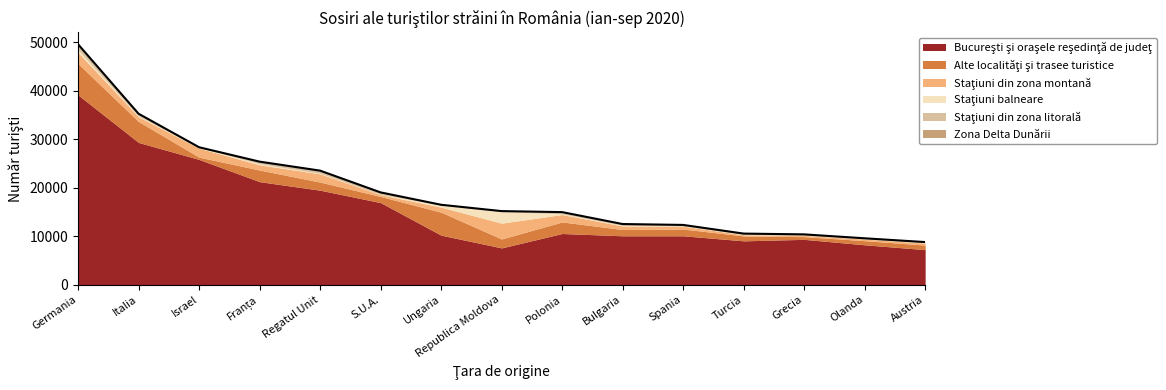

Is the value of Bucureşti şi oraşele reşedinţă de judeţ at Italia greater than the value of Alte localităţi şi trasee turistice at S.U.A.?

Yes